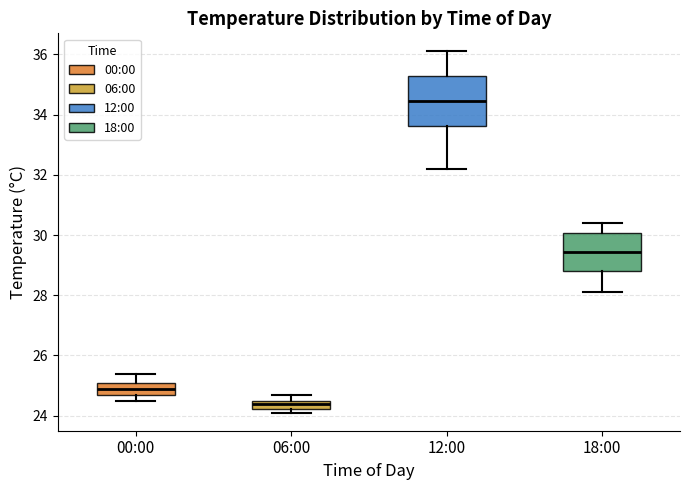

Which box has the highest median line?

12:00